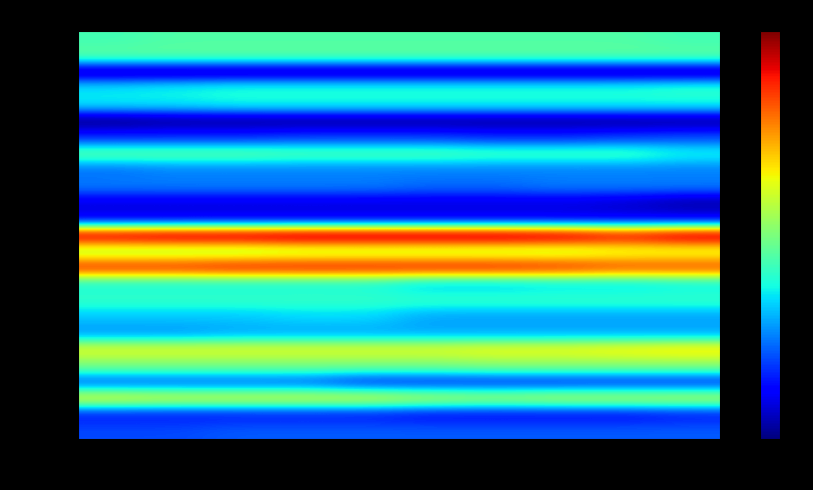

Which series changed the most between 8月末 and 11月末?

千葉港